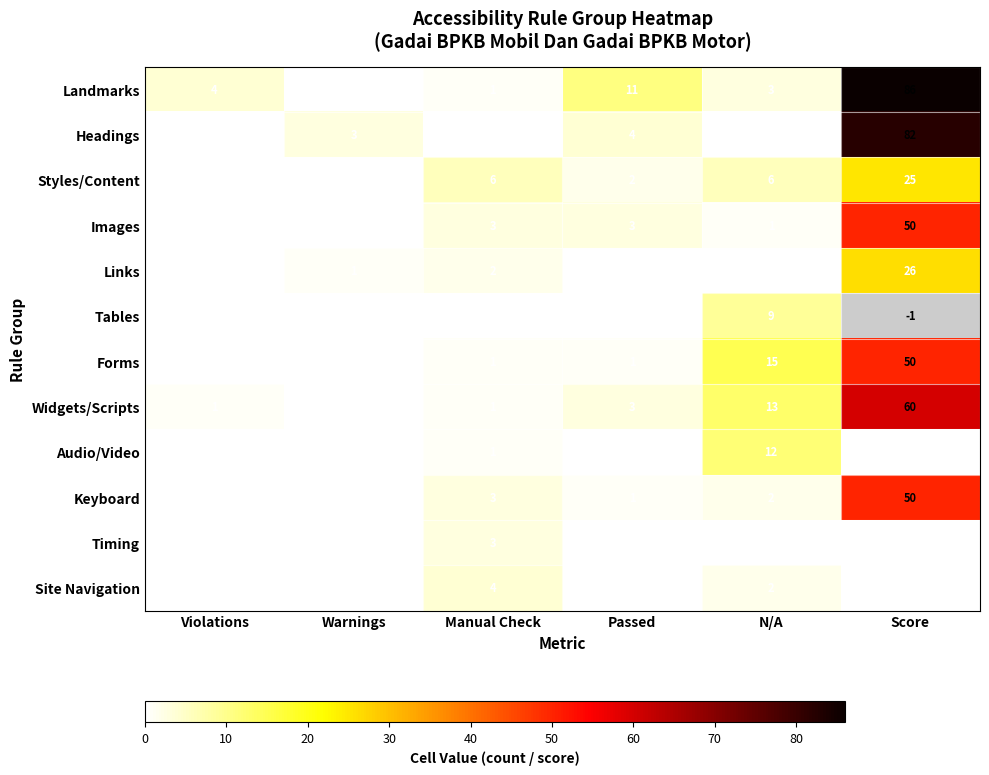

Is the value of Headings at N/A greater than the value of Keyboard at Manual Check?

No